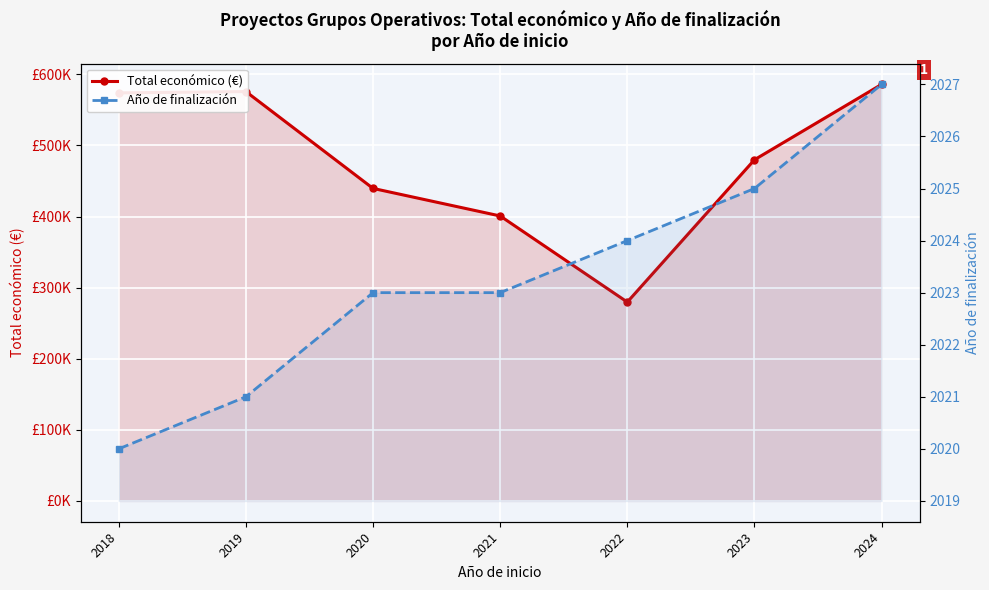

What are all the series names shown in the legend?

Total económico (€), Año de finalización